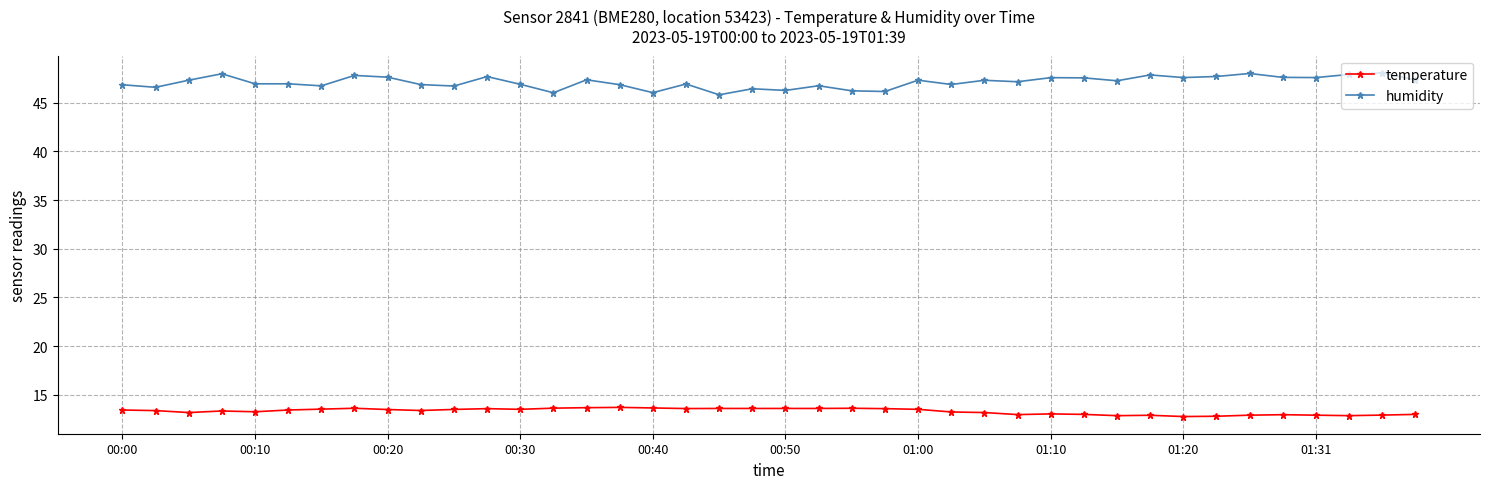

What is the value of the humidity point at the 36th from the left?

47.6